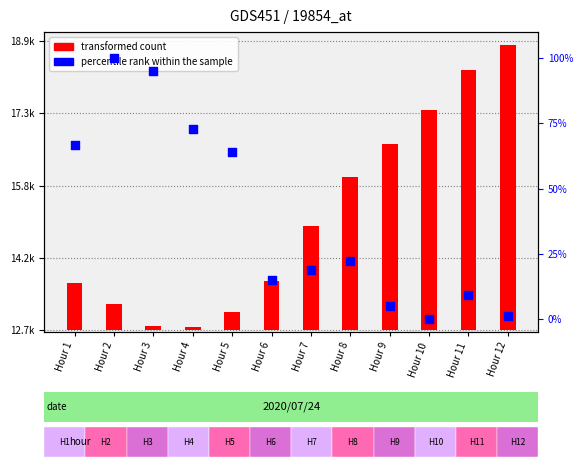

At which category is the sum across all series the highest?

Hour 12